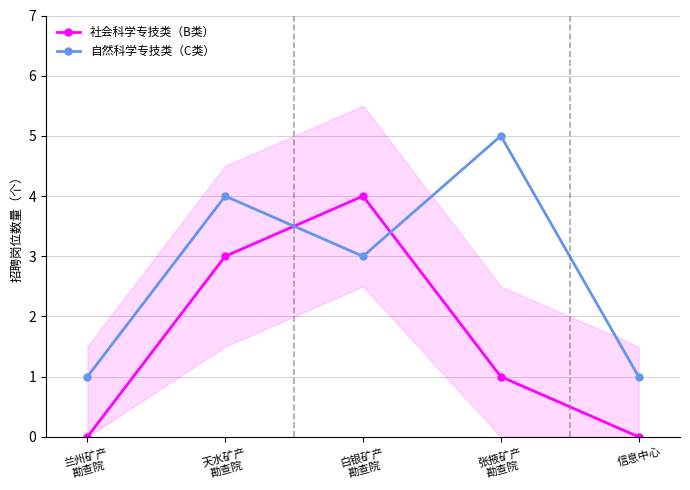

What is the difference between the highest and lowest values at 张掖矿产
勘查院?

4